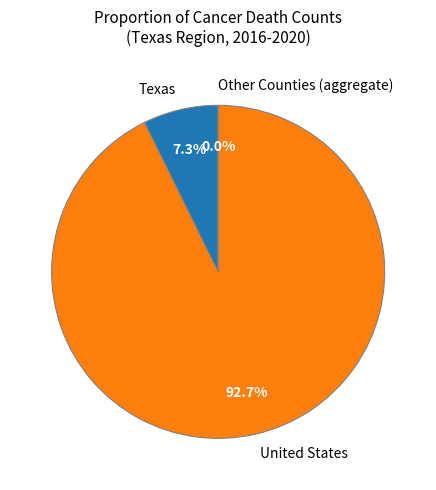

What is the largest slice in the pie chart?

United States